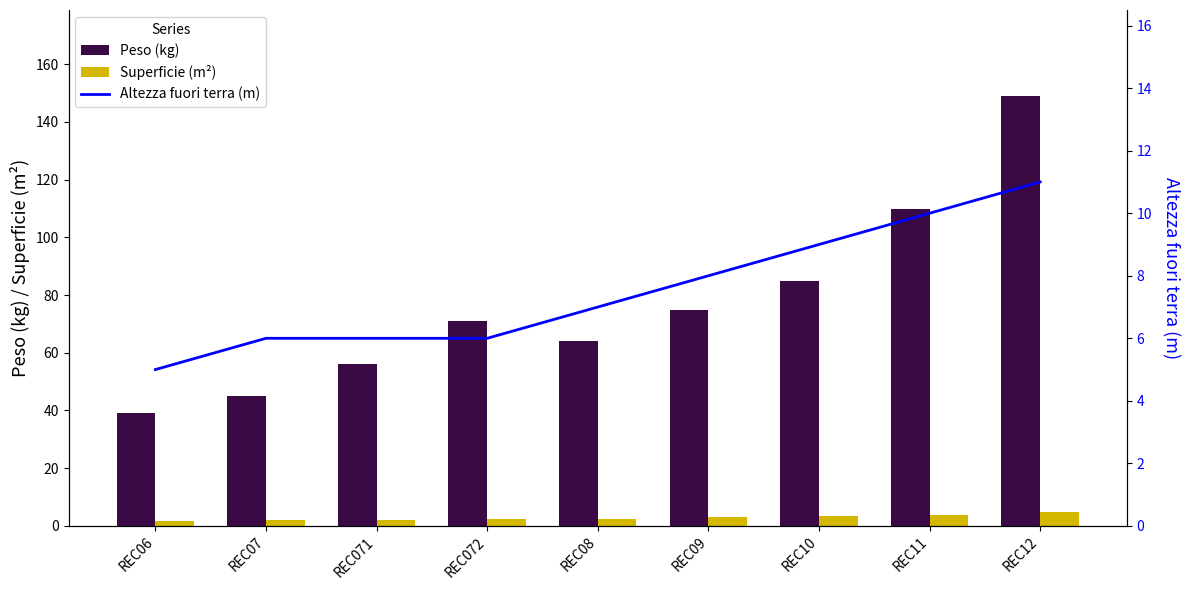

Reading right to left, what are all the values shown in this chart?

Peso (kg): REC12=149.0	REC11=110.0	REC10=85.0	REC09=75.0	REC08=64.0	REC072=71.0	REC071=56.0	REC07=45.0	REC06=39.0
Superficie (m²): REC12=4.8	REC11=3.9	REC10=3.3	REC09=3.0	REC08=2.5	REC072=2.3	REC071=2.0	REC07=2.2	REC06=1.5
Altezza fuori terra (m): REC12=11.0	REC11=10.0	REC10=9.0	REC09=8.0	REC08=7.0	REC072=6.0	REC071=6.0	REC07=6.0	REC06=5.0